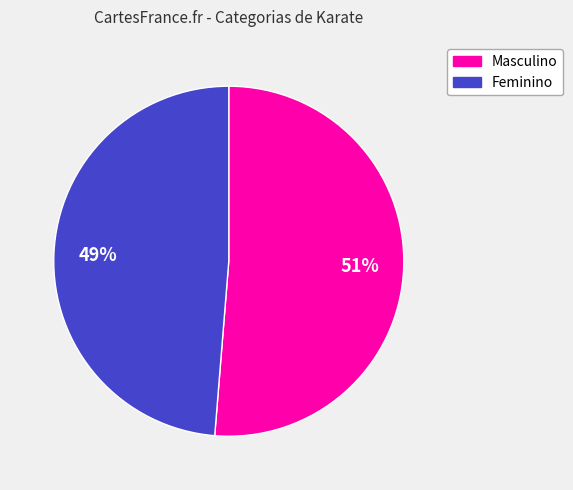

To the nearest percent, what is the average slice percentage?

50%